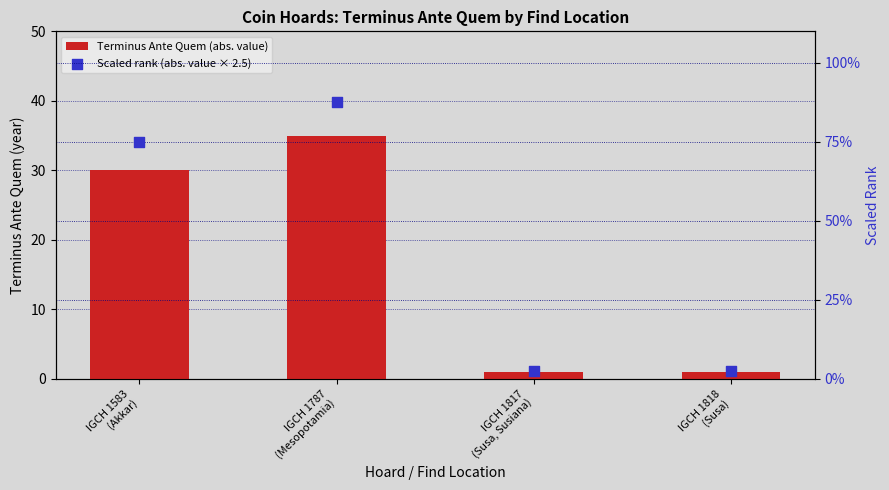

Which series has the largest total across all categories?

Scaled rank (abs. value × 2.5)